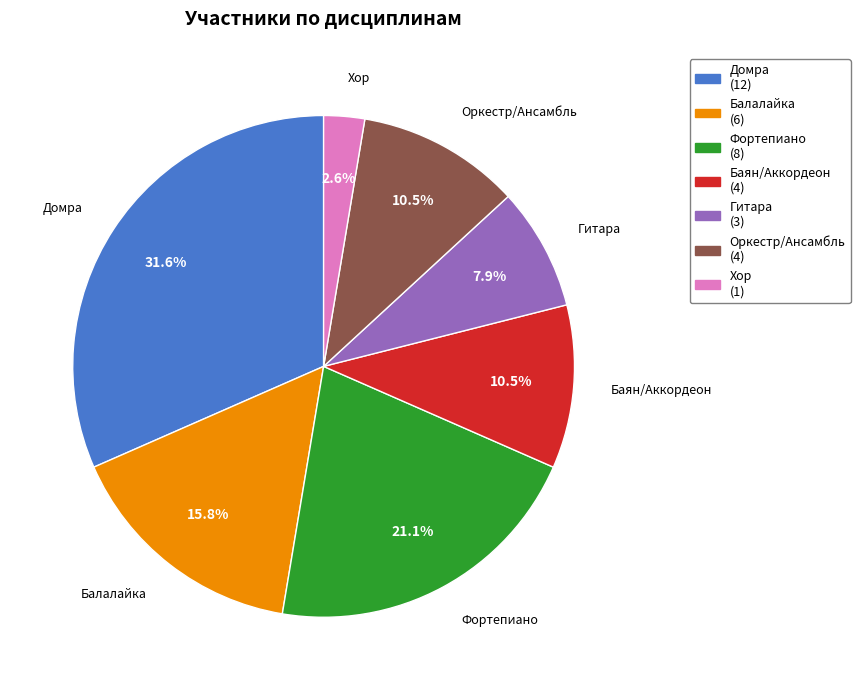

Which category has the smallest portion of the pie?

Хор